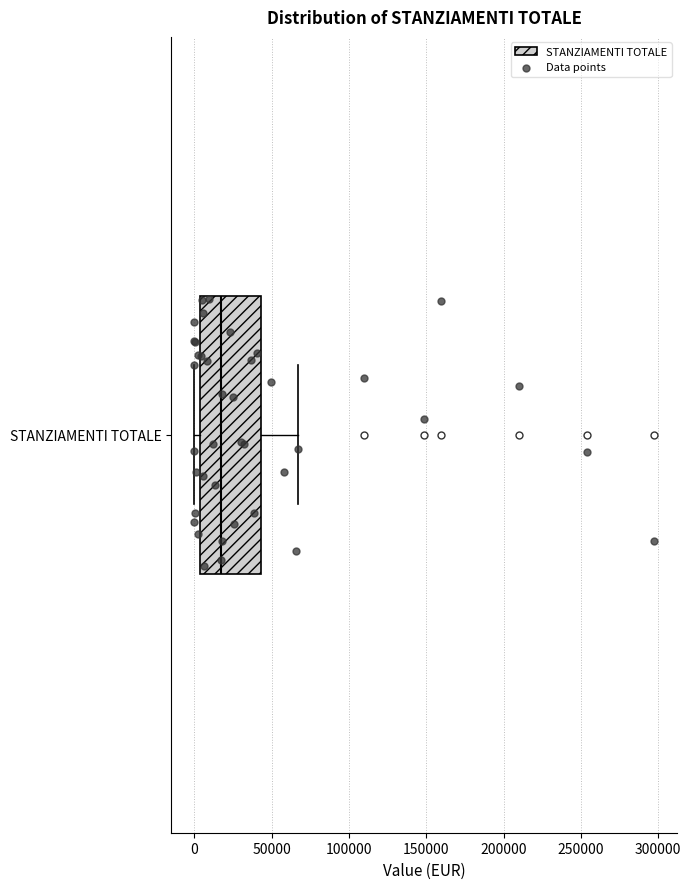

Where does the median line of the box for STANZIAMENTI TOTALE sit on the x-axis? The values are not printed on the chart, so give them approximately, as read against the axis.

15000